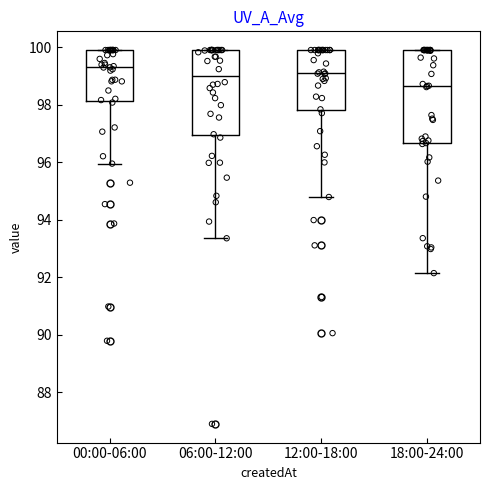

Reading left to right, transcribe this box plot: for each box, give where its median line is, the range the box spans, and where its two whiskers end, as read against the y-axis. The values are not printed on the chart, so give them approximately, as read against the axis.

00:00-06:00: median 99.2, box 98.2 to 100.0, whiskers 96.0 to 100.0
06:00-12:00: median 99.0, box 97.0 to 100.0, whiskers 93.4 to 100.0
12:00-18:00: median 99.2, box 97.8 to 100.0, whiskers 94.8 to 100.0
18:00-24:00: median 98.6, box 96.6 to 100.0, whiskers 92.2 to 100.0